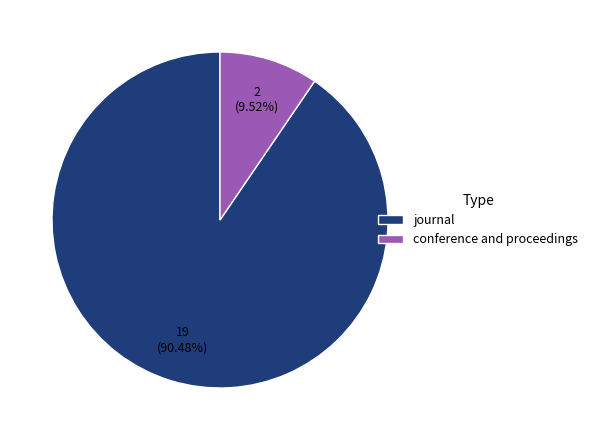

What percentage is the conference and proceedings slice, to the nearest percent?

10%